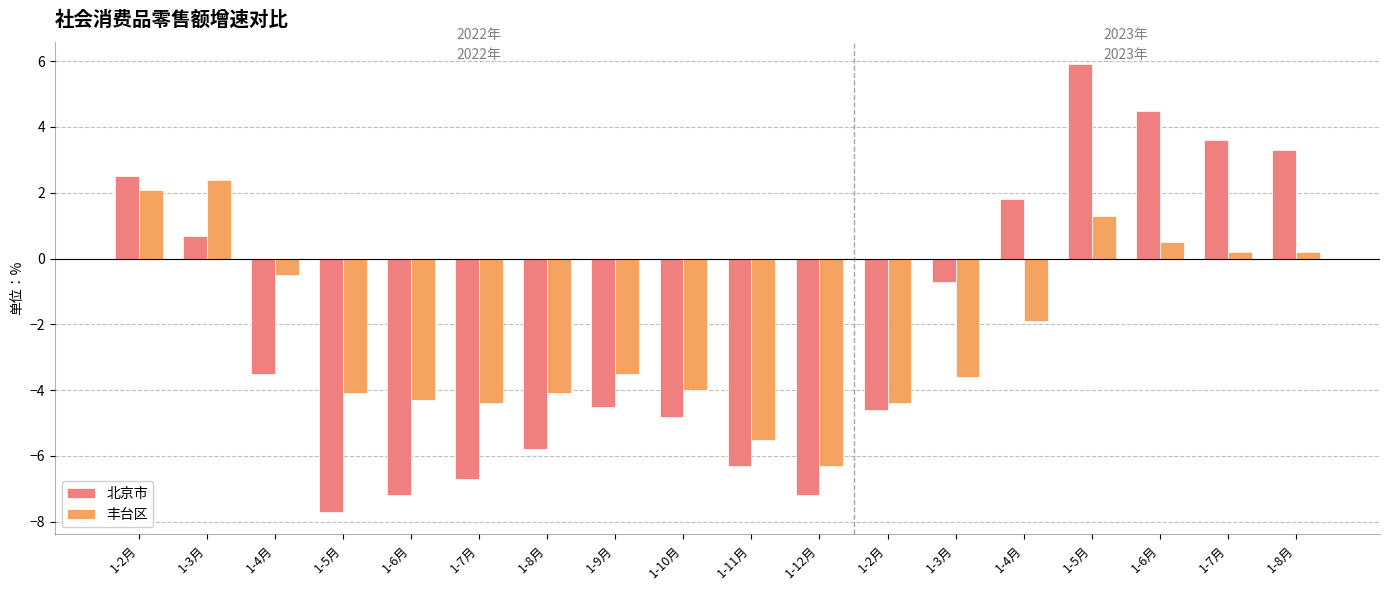

Which series has the largest total across all categories?

北京市